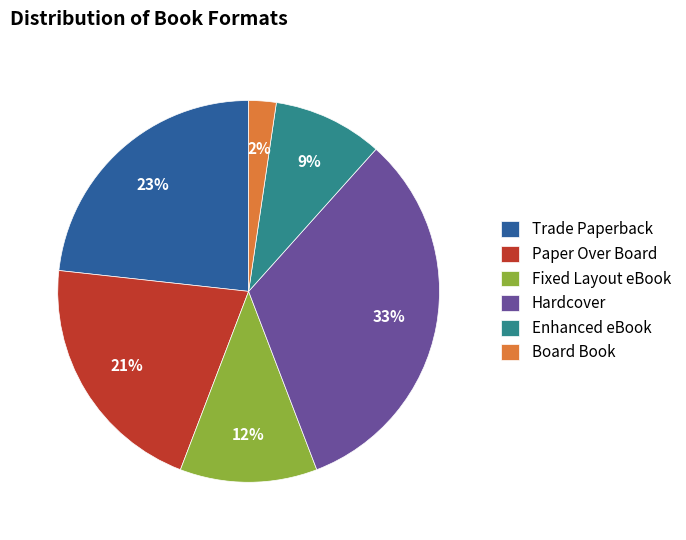

To the nearest percent, what is the average slice percentage?

17%